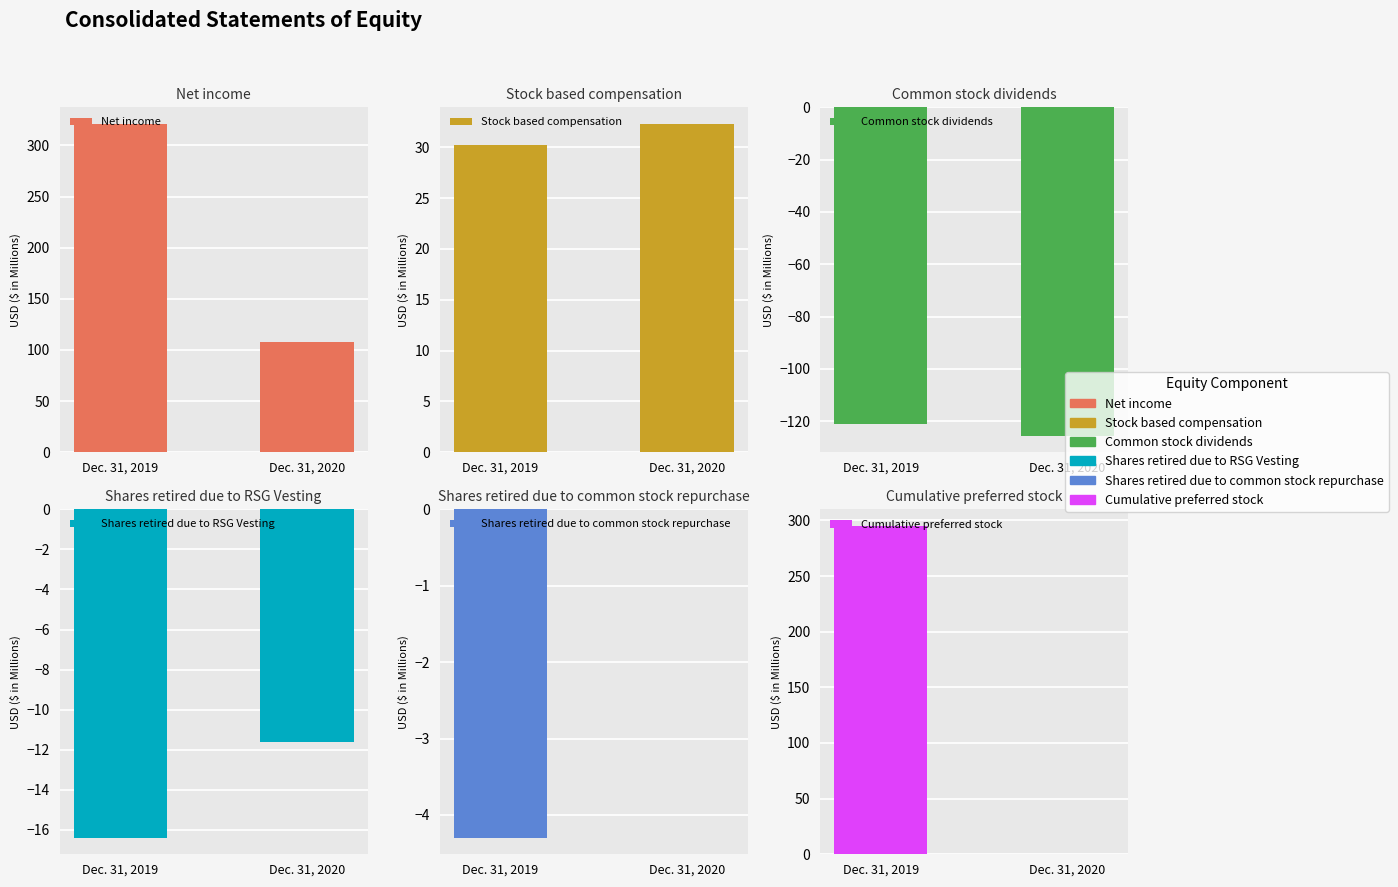

The Shares retired due to RSG Vesting series shows -5.7 at Dec. 31, 2020. True or false?

False